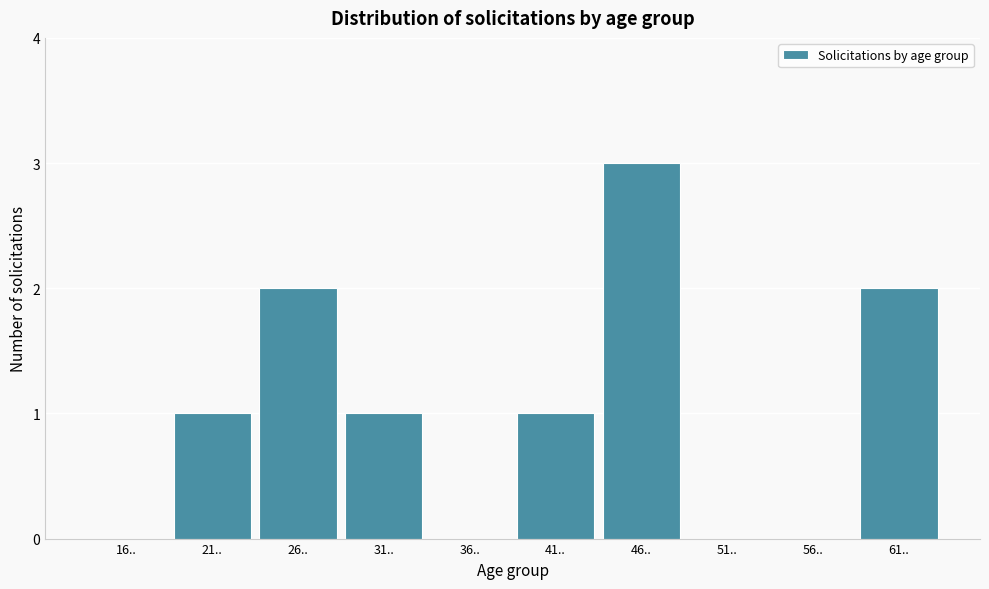

Reading left to right, extract all data points from this chart.

16..=0	21..=1	26..=2	31..=1	36..=0	41..=1	46..=3	51..=0	56..=0	61..=2